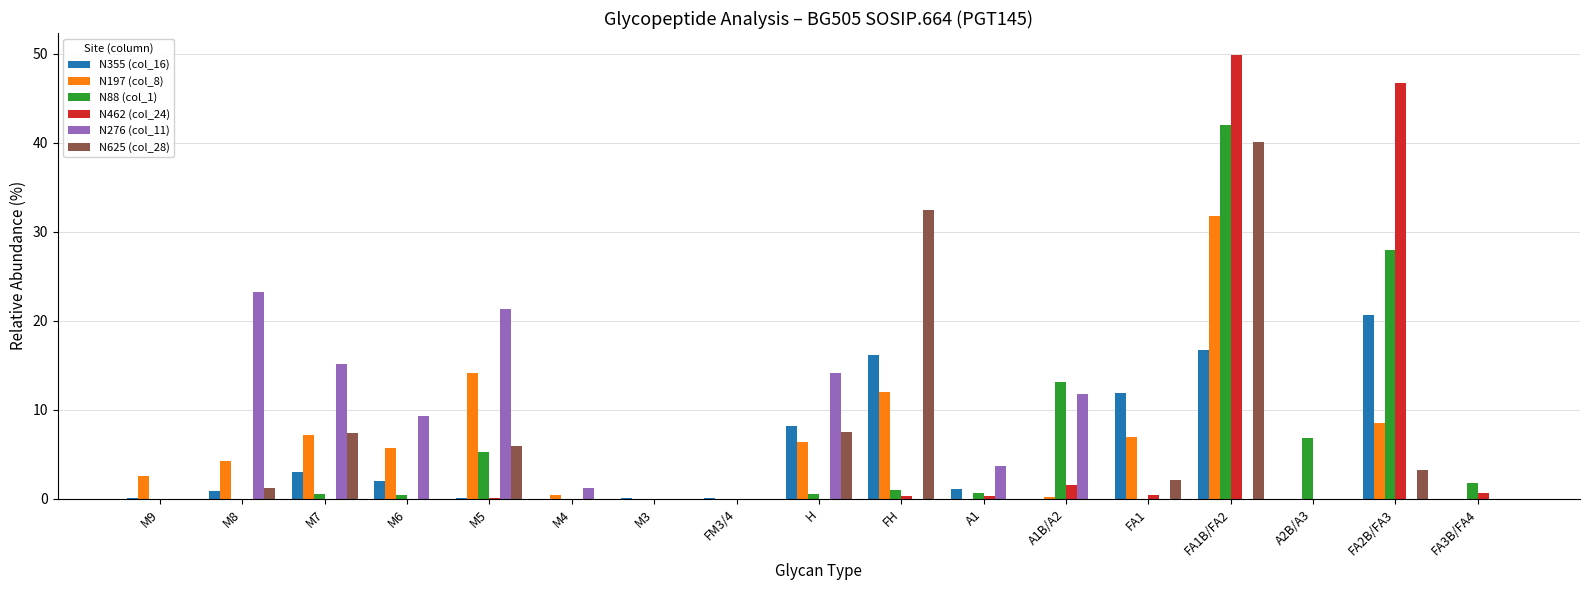

The N88 (col_1) series shows 13.1 at A1B/A2. True or false?

True